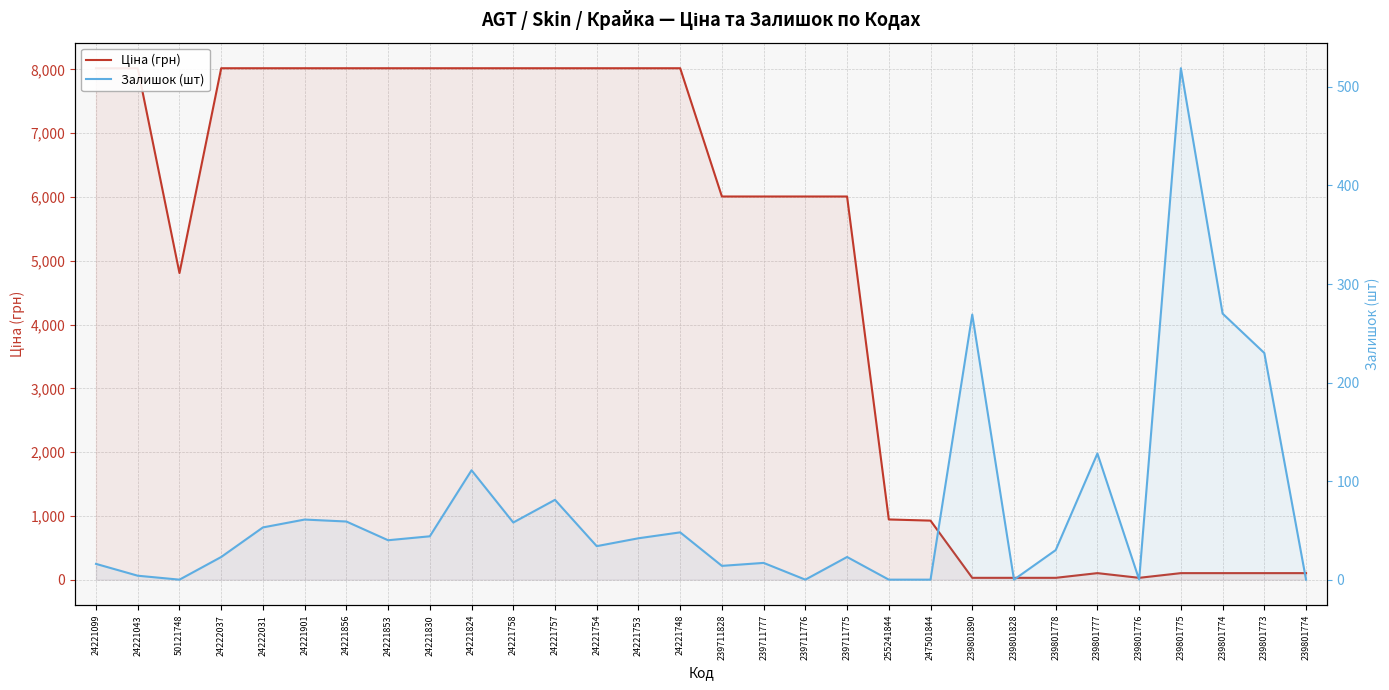

Reading left to right, what are all the values shown in this chart?

Ціна (грн): 8019.3	8019.3	4807.4	8019.3	8019.3	8019.3	8019.3	8019.3	8019.3	8019.3	8019.3	8019.3	8019.3	8019.3	8019.3	6008.1	6008.1	6008.1	6008.1	943.9	925.7	28.6	28.6	28.6	102.3	28.6	102.3	102.3	102.3	102.3
Залишок (шт): 16.0	4.0	0.0	23.0	53.0	61.0	59.0	40.0	44.0	111.0	58.0	81.0	34.0	42.0	48.0	14.0	17.0	0.0	23.0	0.0	0.0	269.0	0.0	30.0	128.0	0.0	519.0	270.0	230.0	0.0